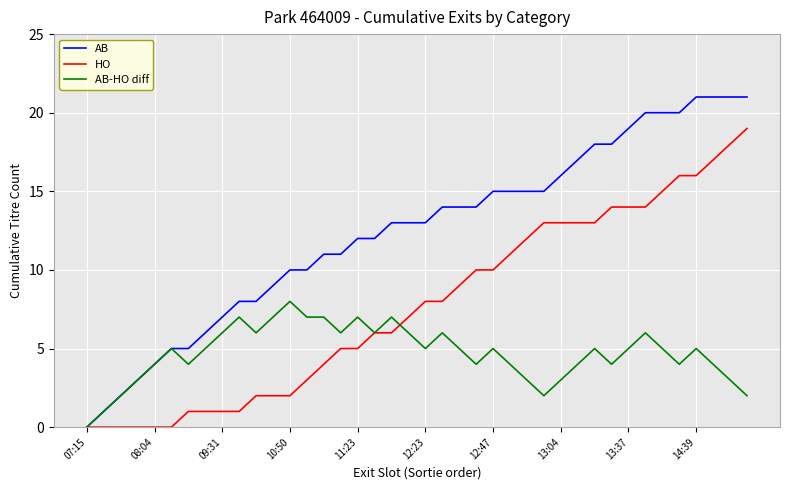

What is the sum of all AB-HO diff values?

188